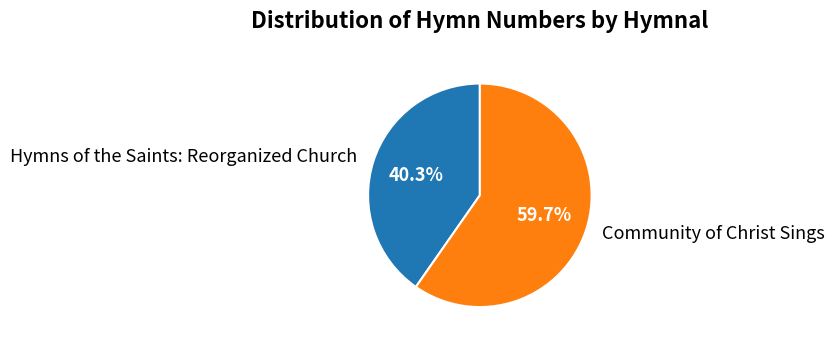

To the nearest percent, what is the average slice percentage?

50%